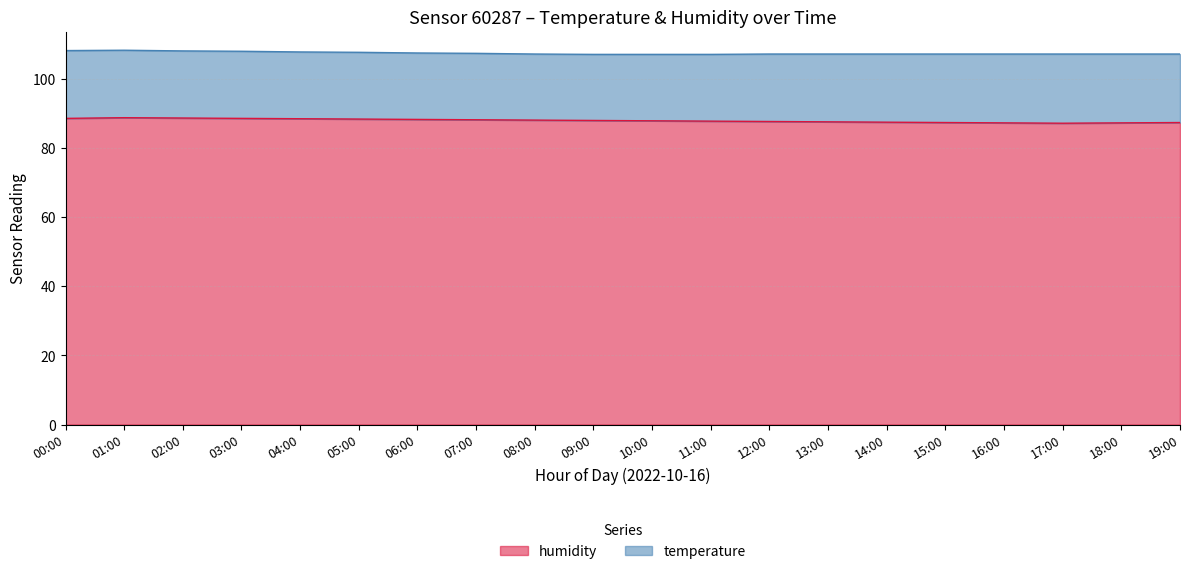

How many lines are shown in the chart?

2